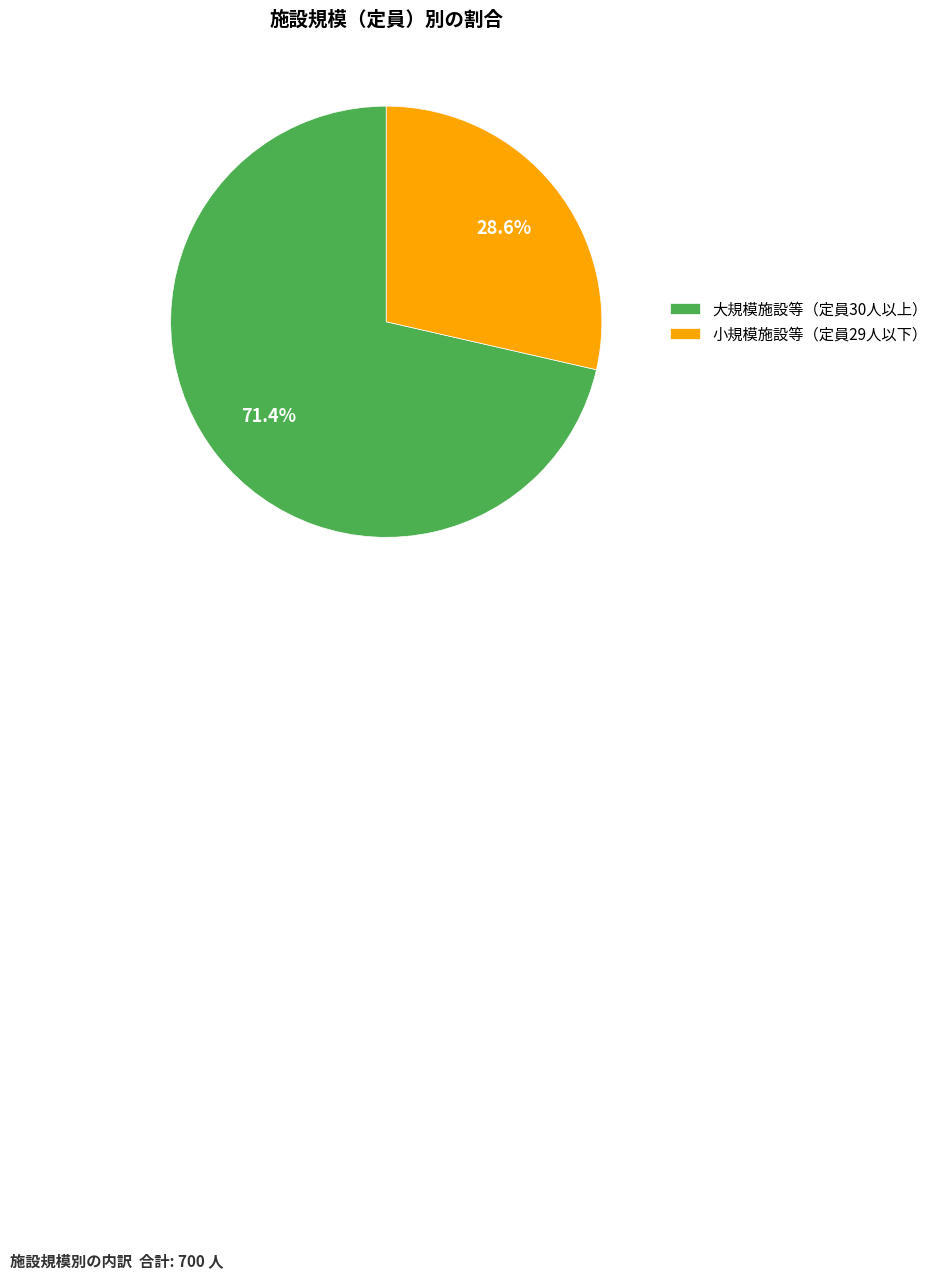

To the nearest percent, what is the average slice percentage?

50%